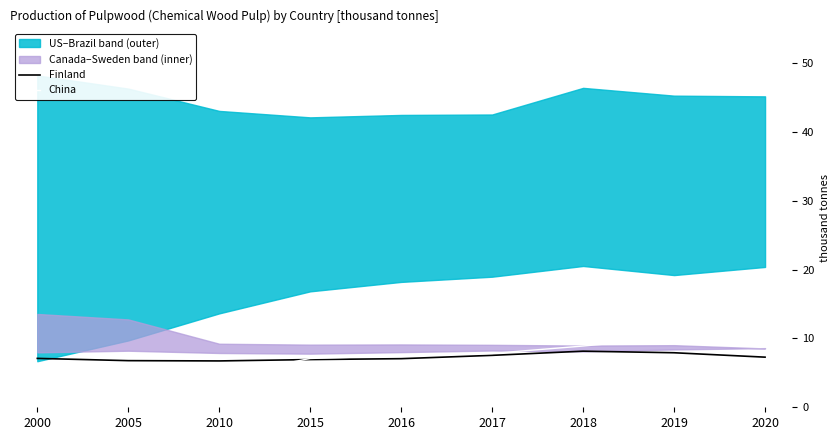

What is the approximate value of China at 2020?

10.1